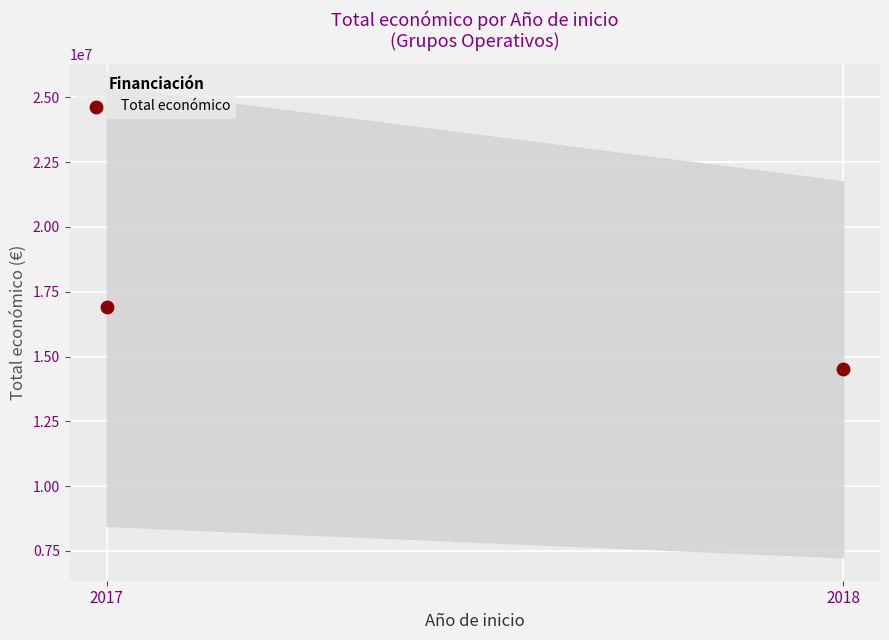

What is the average X value?

2018